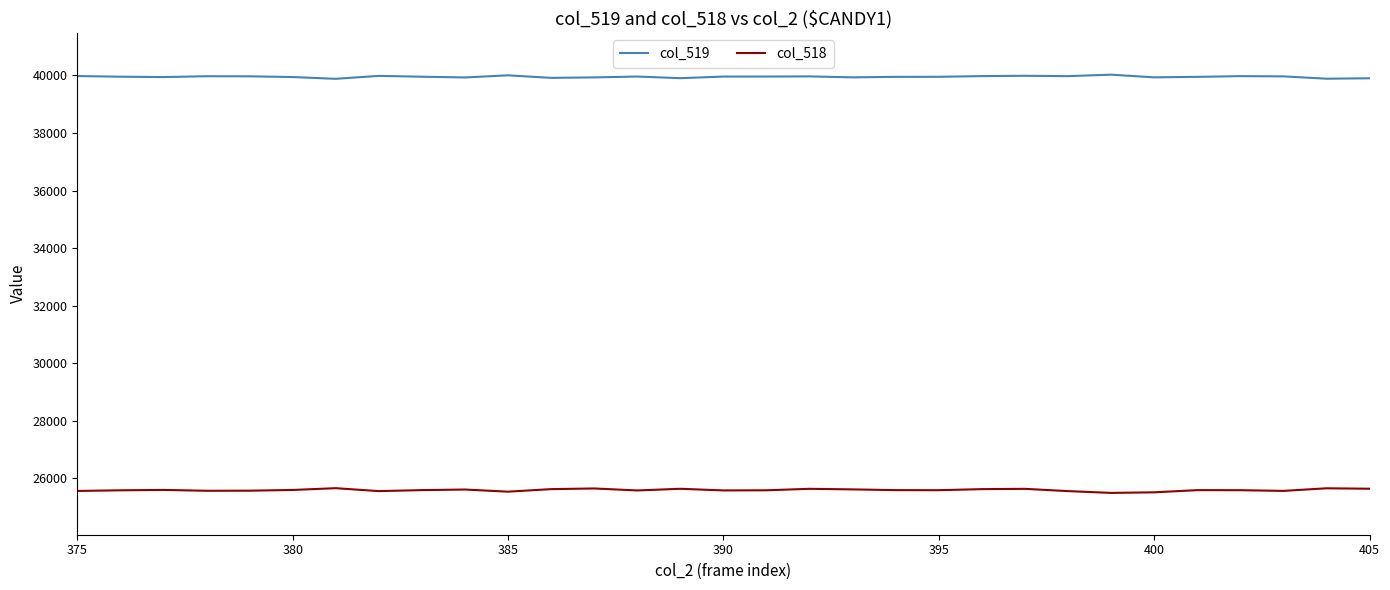

What is the minimum value for col_518?

25487